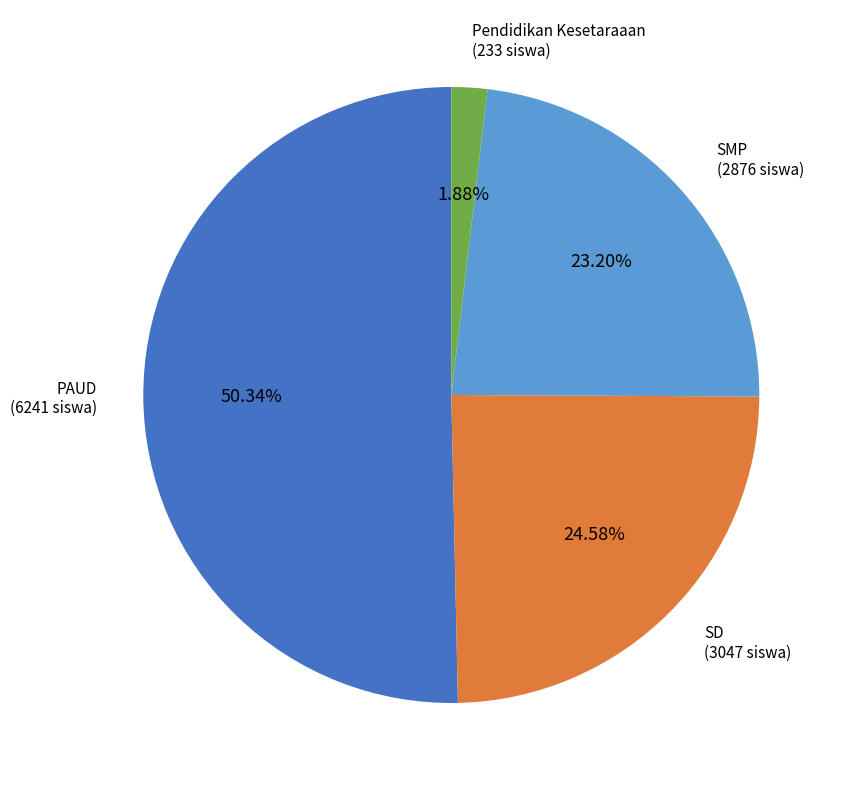

Is there a majority slice in this chart?

Yes